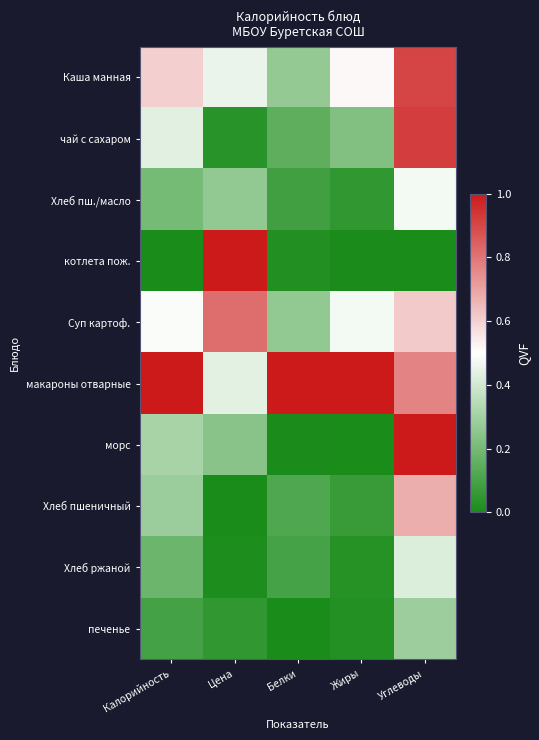

List the series in order of their peak value, lowest first.

печенье, Хлеб ржаной, Хлеб пш./масло, Хлеб пшеничный, Суп картоф., Каша манная, чай с сахаром, котлета пож., макароны отварные, морс